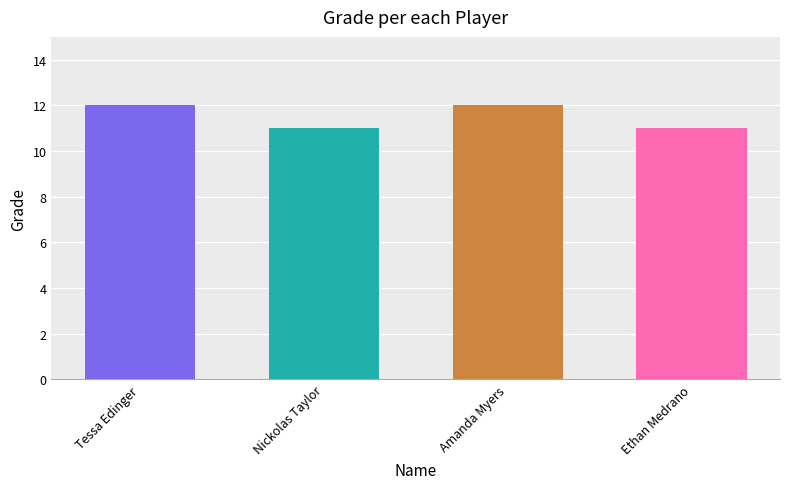

How many values are between 11 and 12?

4